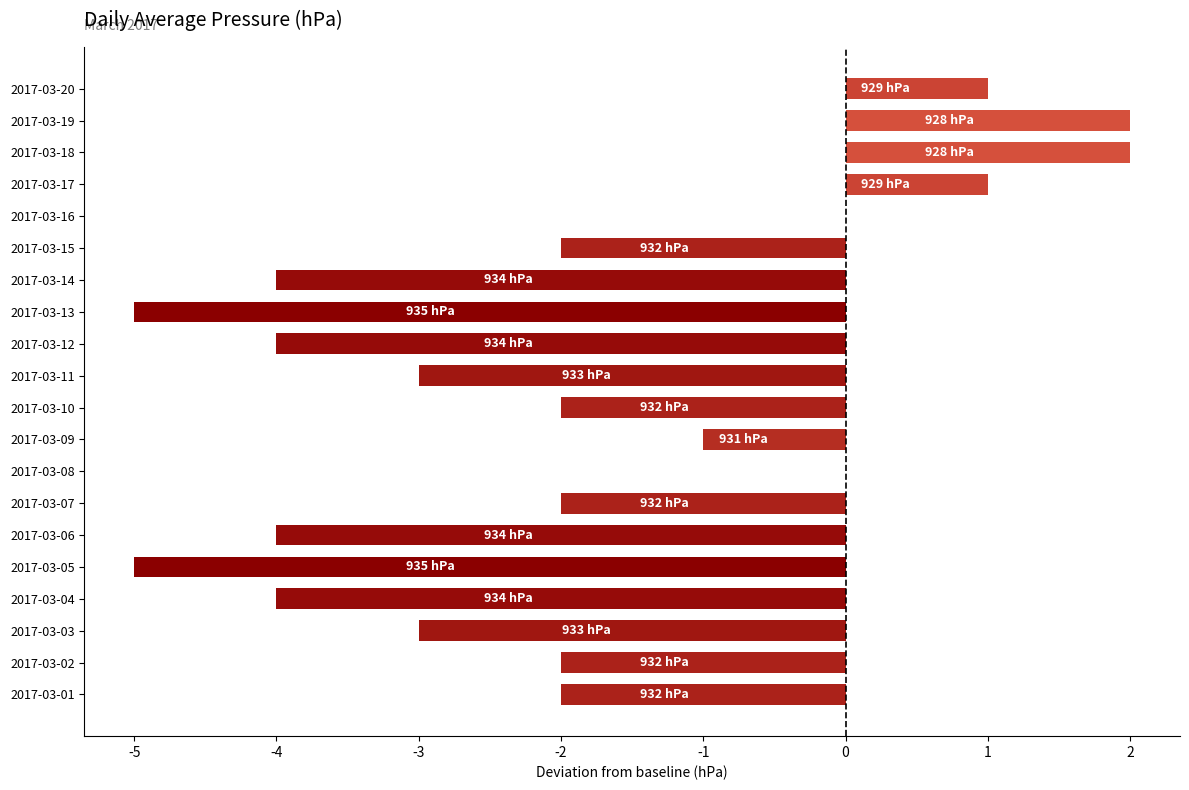

What is the sum of the values at 2017-03-04 and 2017-03-12?

-8